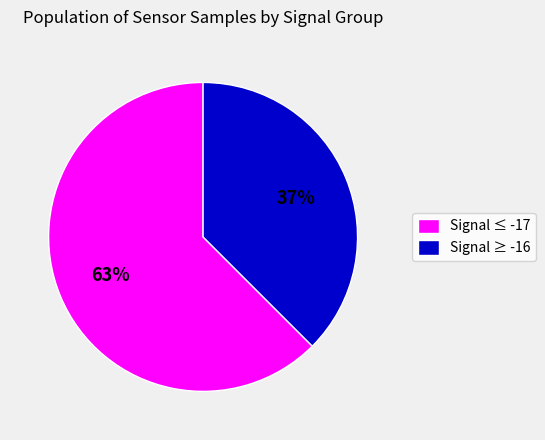

Which slice is the largest?

Signal ≤ -17